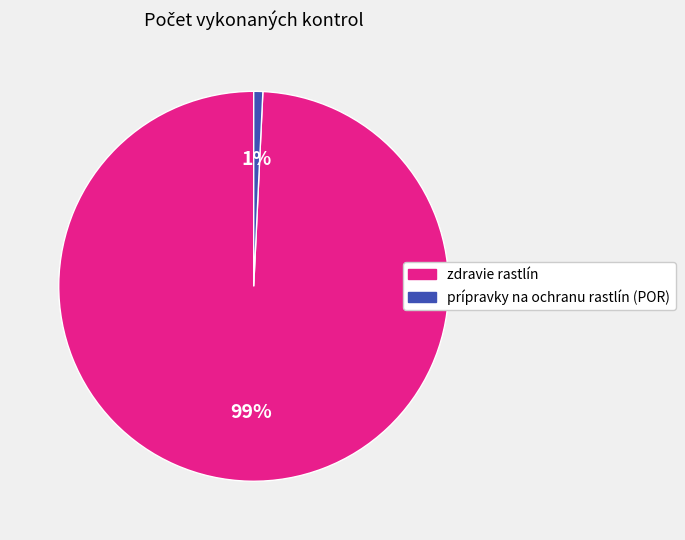

To the nearest percent, what is the average slice percentage?

50%